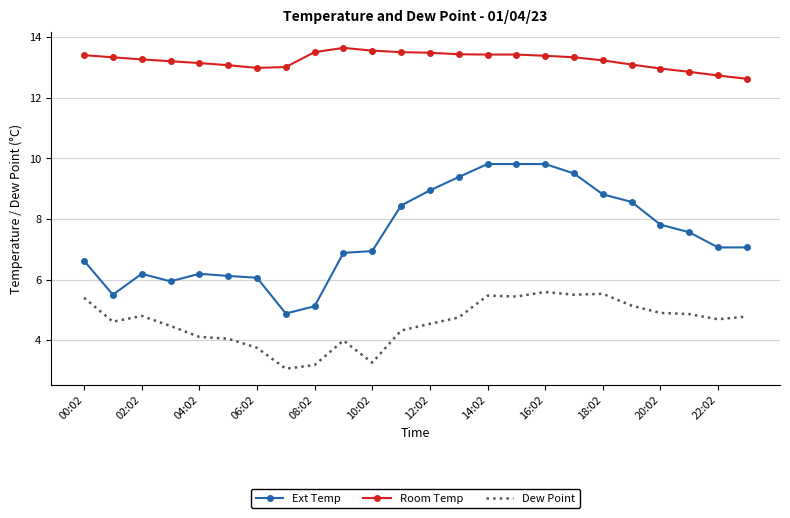

Rank the series by their average value, from highest to lowest.

Room Temp, Ext Temp, Dew Point